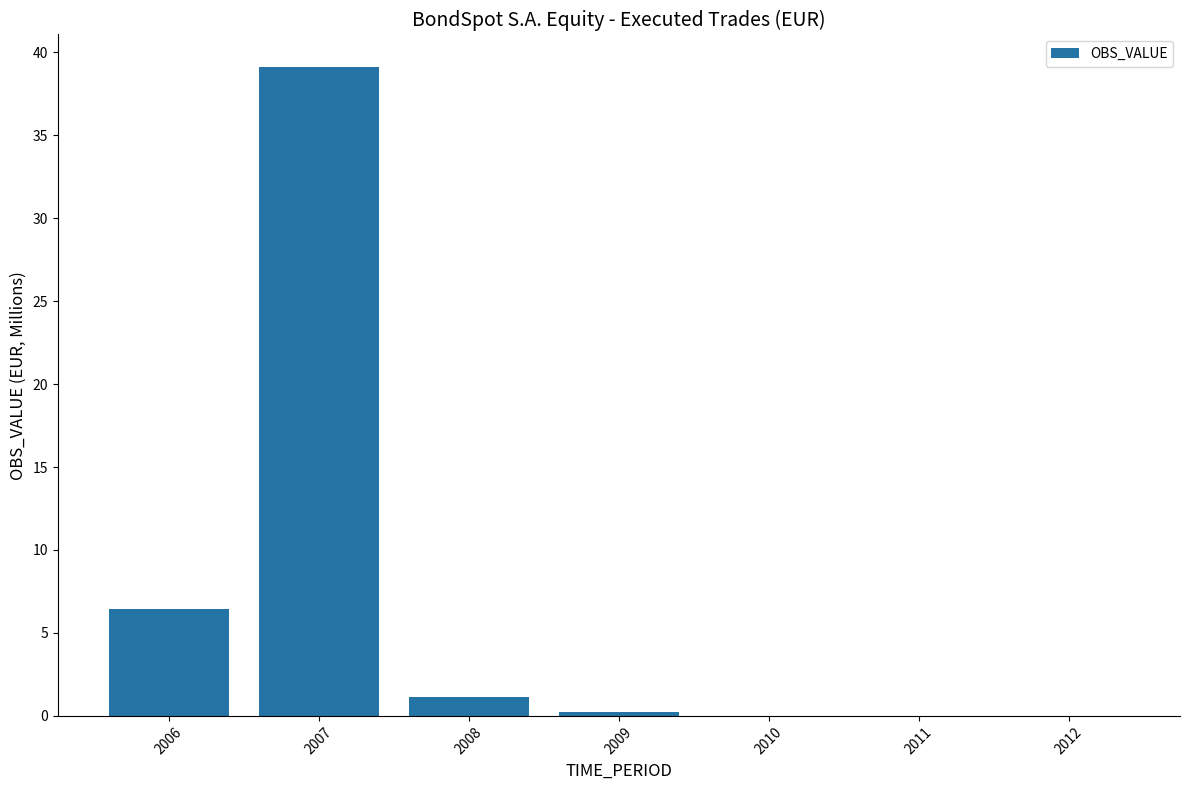

Reading right to left, list all the values displayed in this chart.

0.0	0.0	0.0	0.2	1.1	39.1	6.4